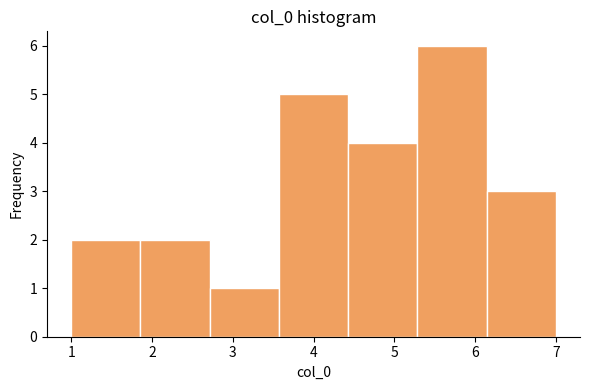

How tall is the bar that spans 4.4 to 5.3 on the x-axis? Neither the bar edges nor the heights are printed on the chart, so give them approximately, as read against the axes.

4